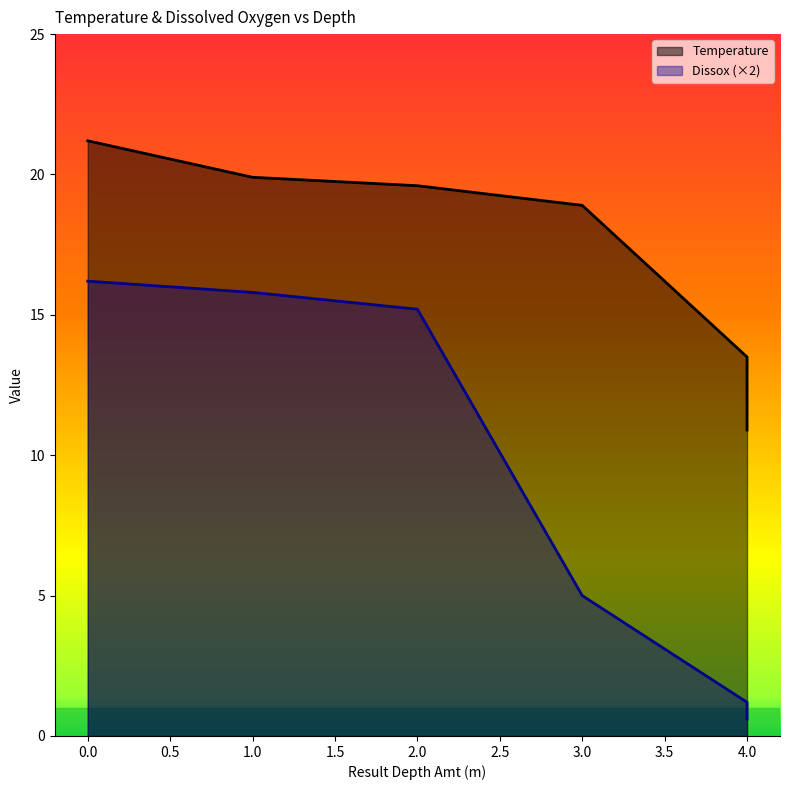

How many lines are shown in the chart?

2